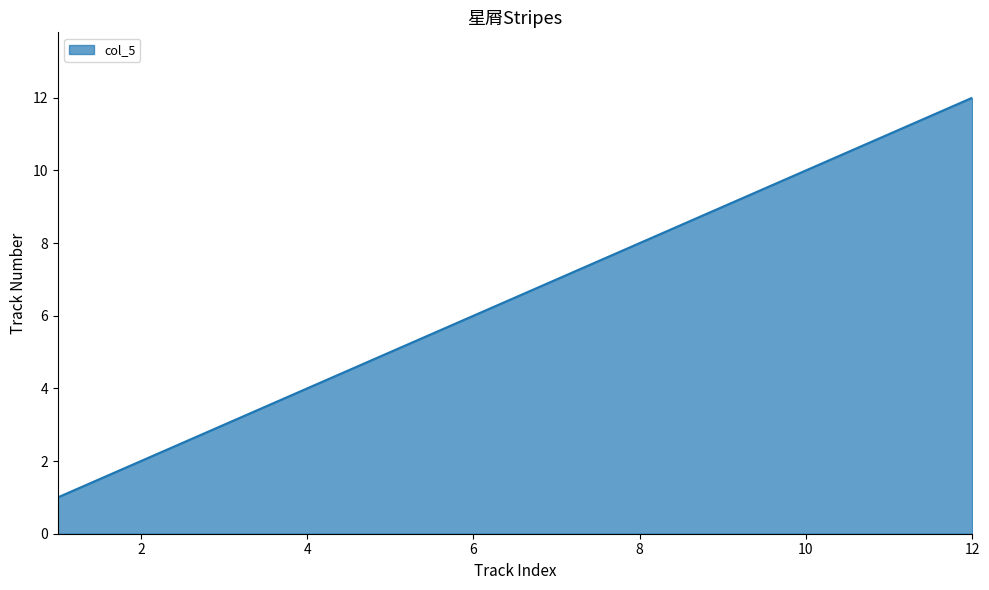

What is the maximum value shown in the chart?

12